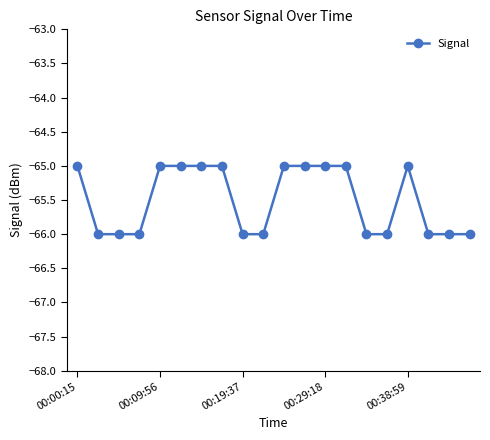

What is the sum of all values?

-1310